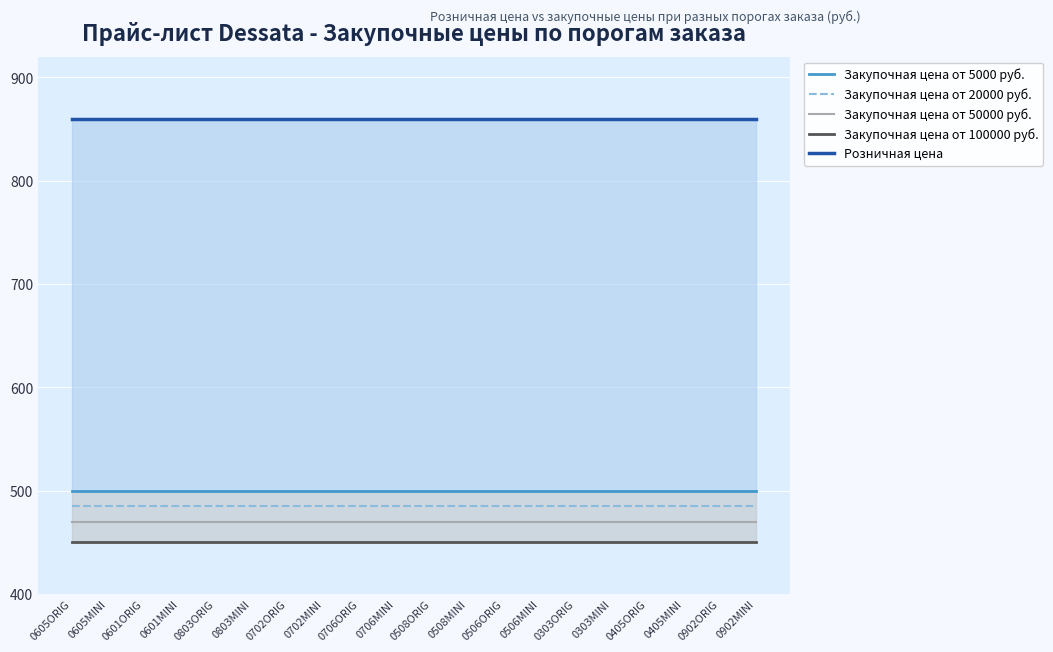

The value of Закупочная цена от 50000 руб. at 0405MINI is 145. True or false?

False